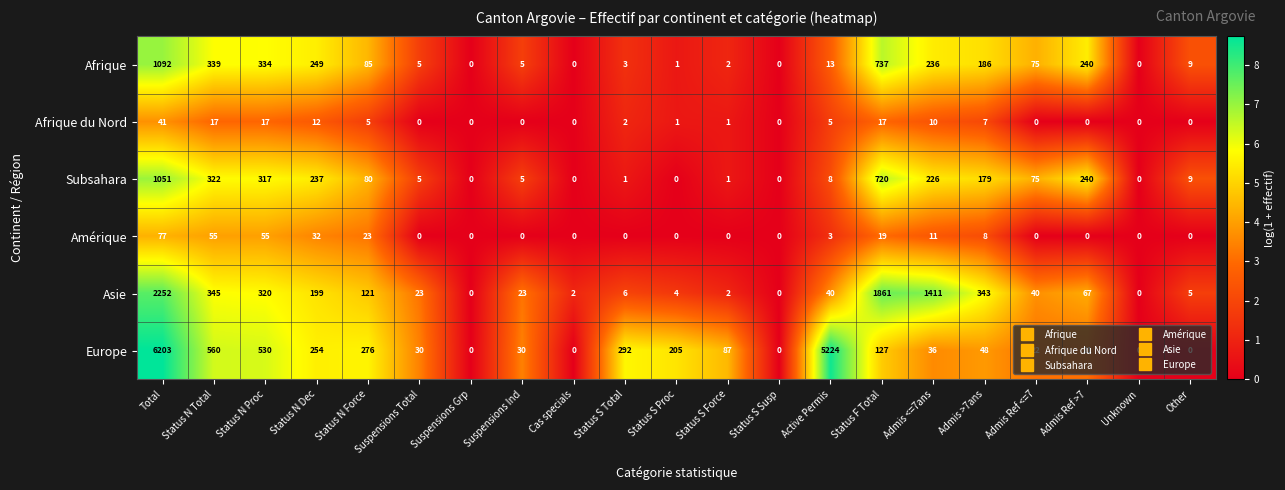

What is the total value across all series at Status S Proc?

211